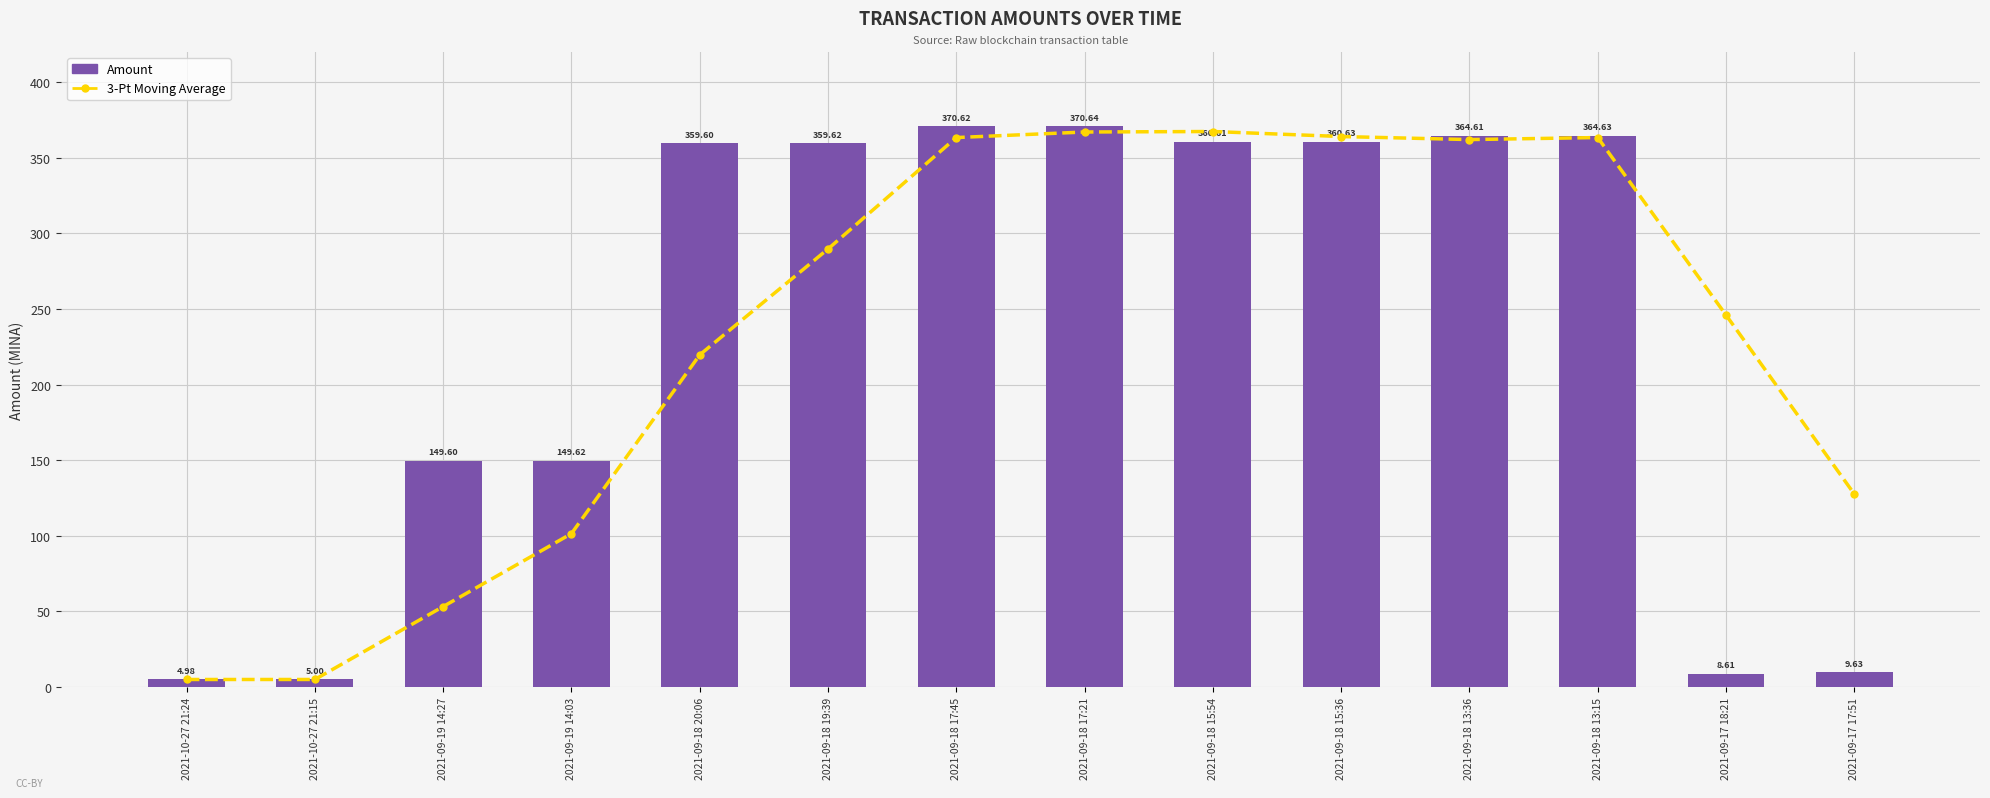

Which series has the largest total across all categories?

Amount